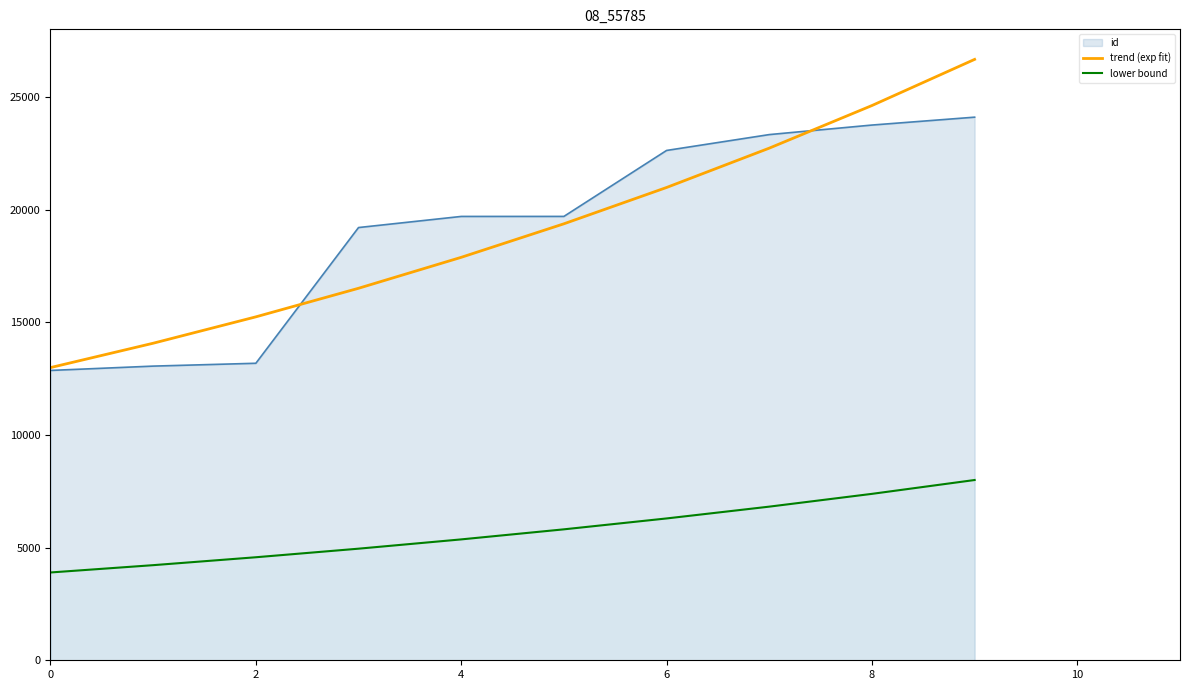

What is the sum of all lower bound values?

57313.3